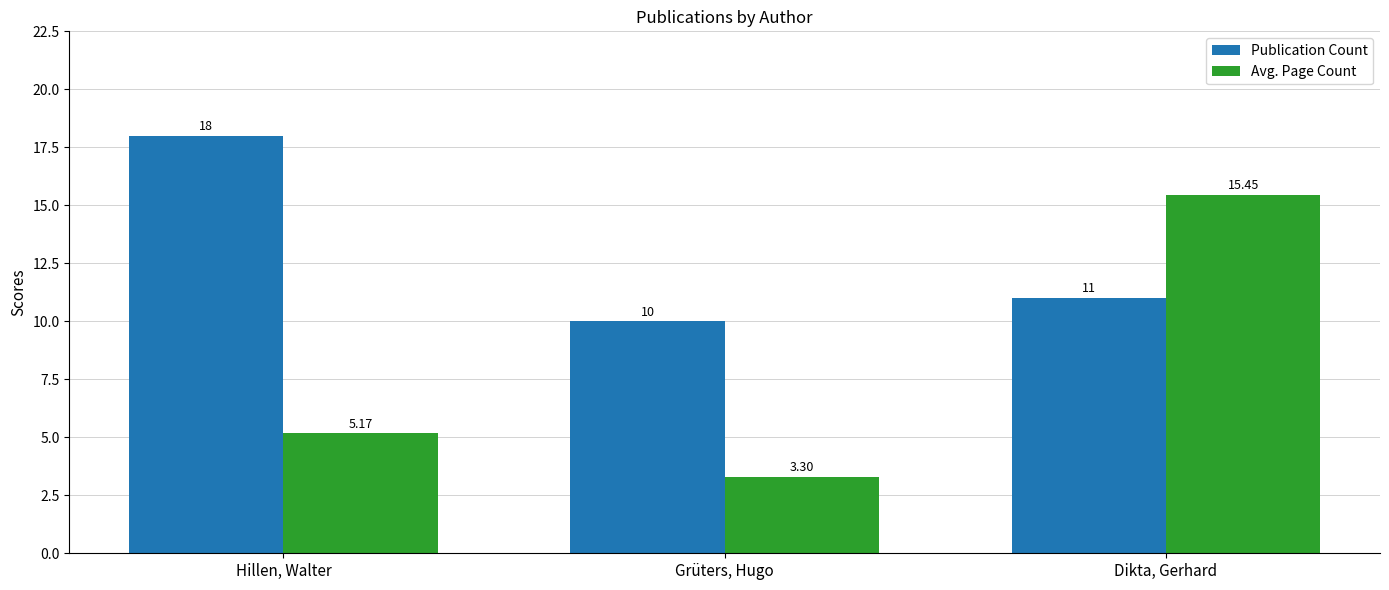

What is the total value across all series at Grüters, Hugo?

13.3